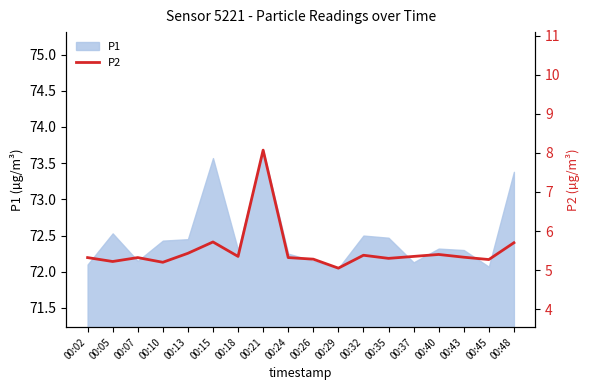

What is the minimum value shown in the chart?

5.0